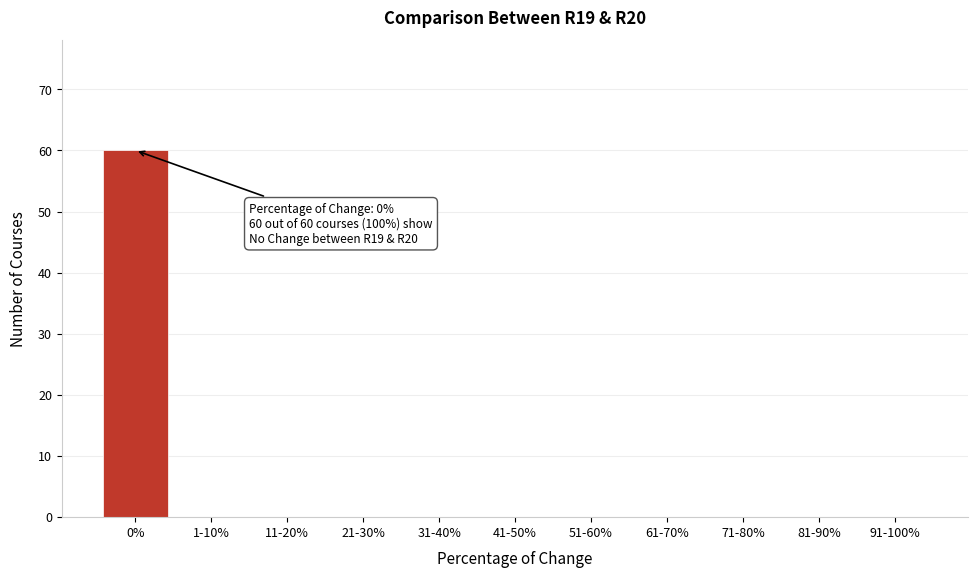

Reading left to right, extract all data points from this chart.

0%=60	1-10%=0	11-20%=0	21-30%=0	31-40%=0	41-50%=0	51-60%=0	61-70%=0	71-80%=0	81-90%=0	91-100%=0